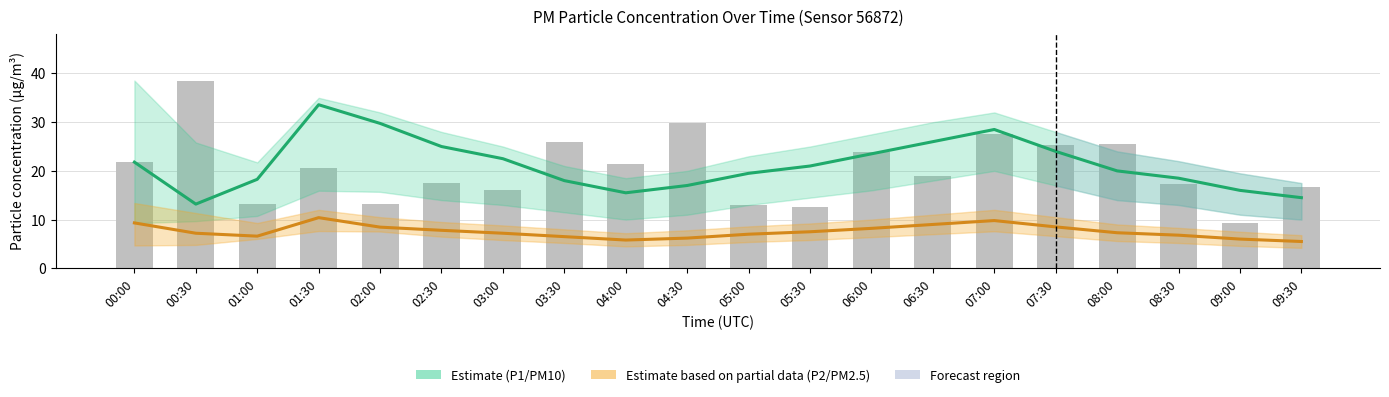

The value of P1 (PM10) Estimate at 07:00 is 15.2. True or false?

False